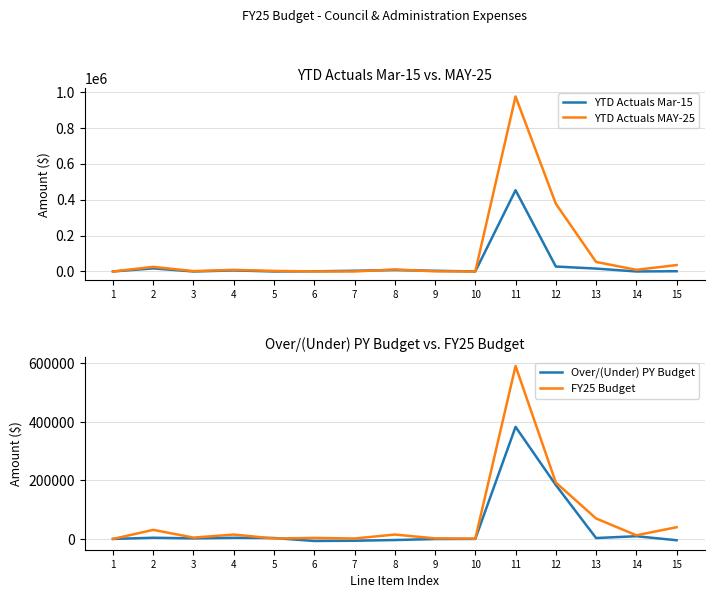

True or false: Over/(Under) PY Budget and YTD Actuals Mar-15 cross at least once.

True